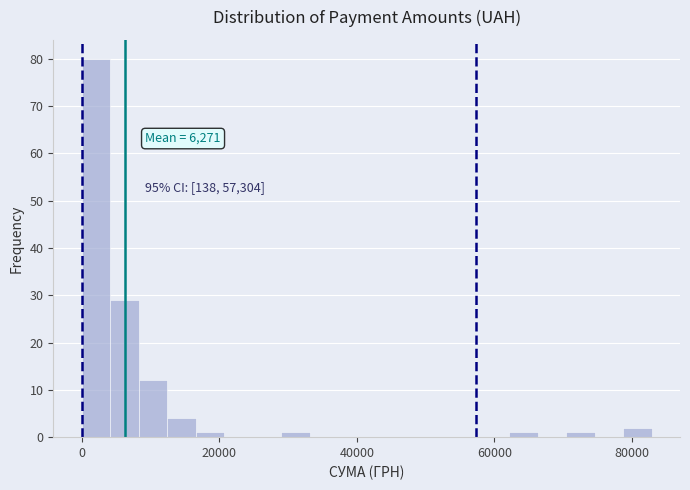

Read against the x-axis, roughly where is the centre of the tallest bar?

2000